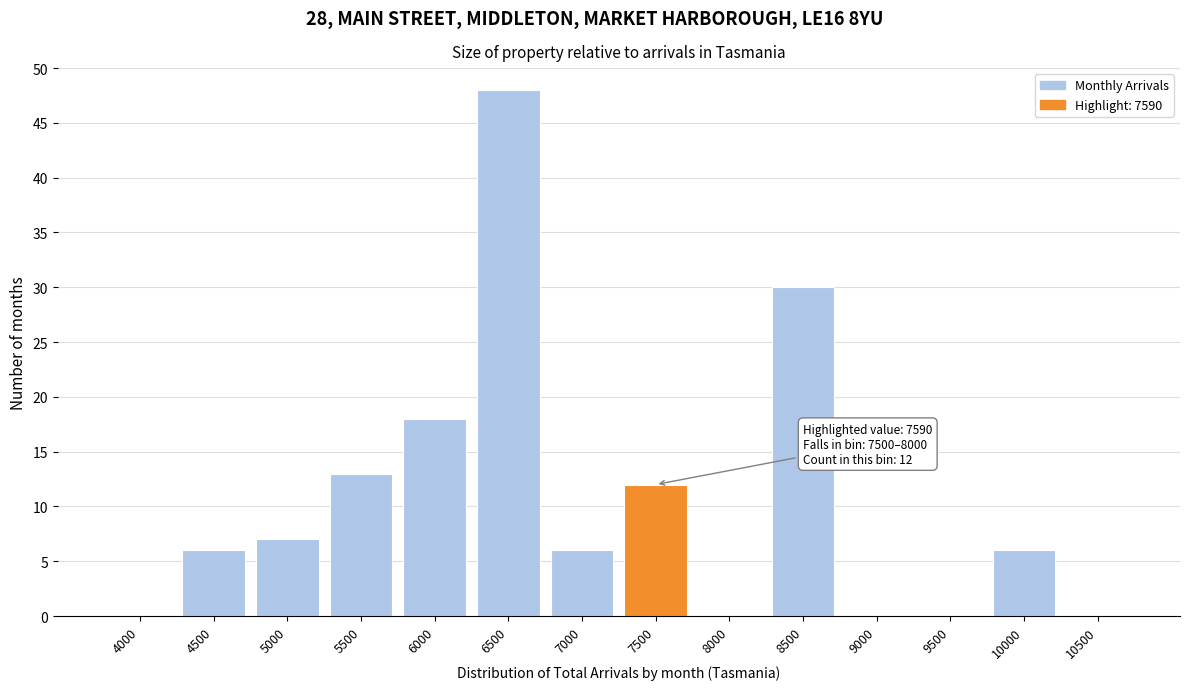

Reading left to right, extract all data points from this chart.

4000=0	4500=6	5000=7	5500=13	6000=18	6500=48	7000=6	7500=12	8000=0	8500=30	9000=0	9500=0	10000=6	10500=0